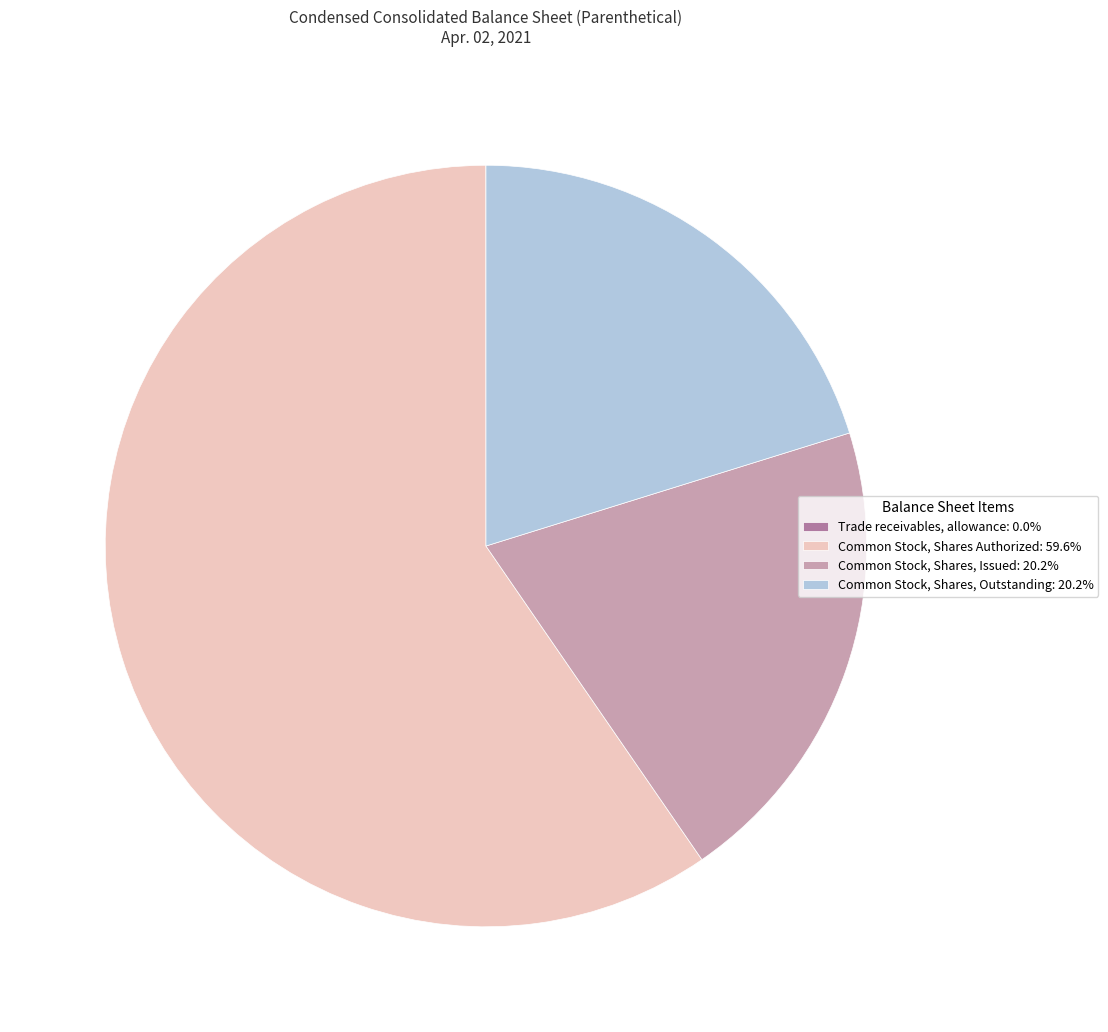

Is there a majority slice in this chart?

Yes